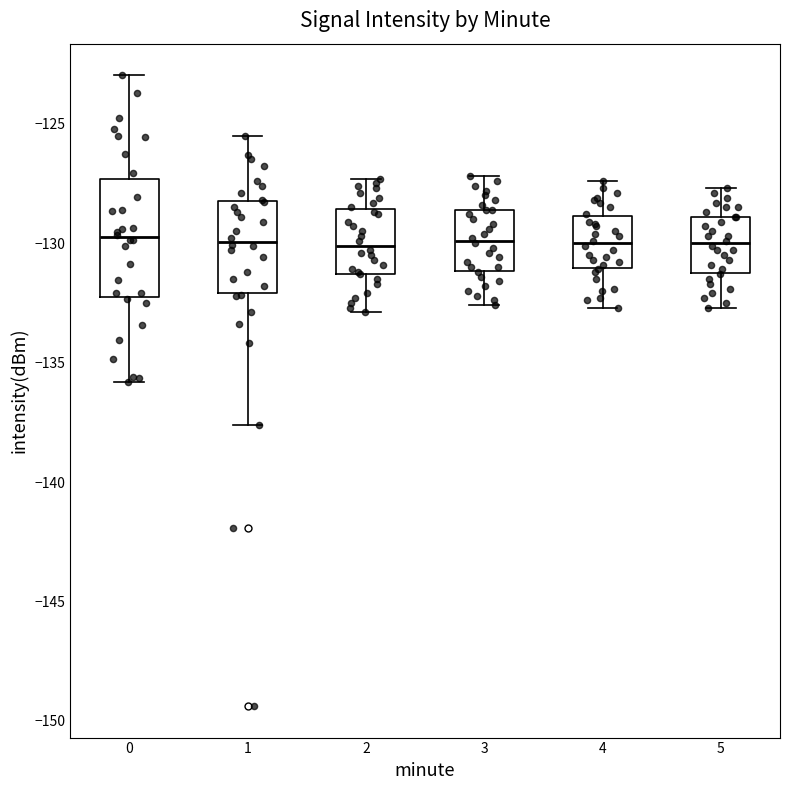

Which box is the tallest, from its lower edge to its upper edge?

0